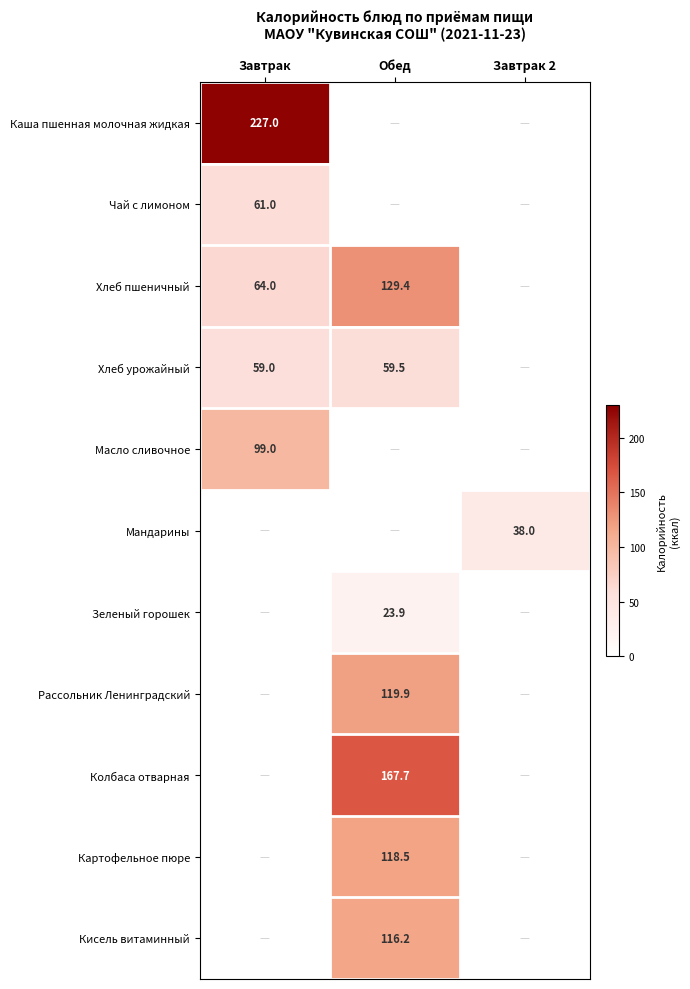

How many categories are shown in the chart?

3